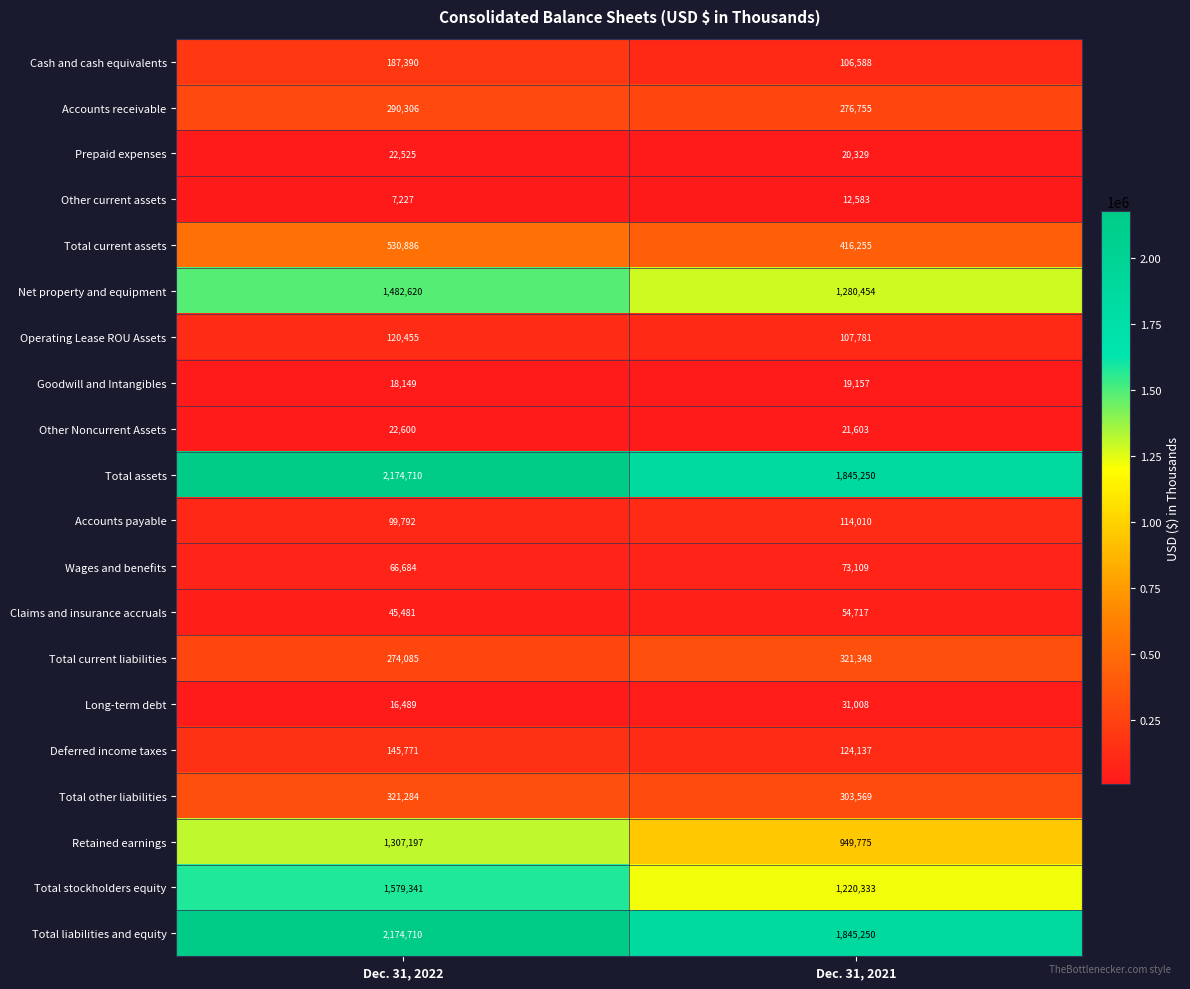

What is the total value across all series at Dec. 31, 2021?

9144011